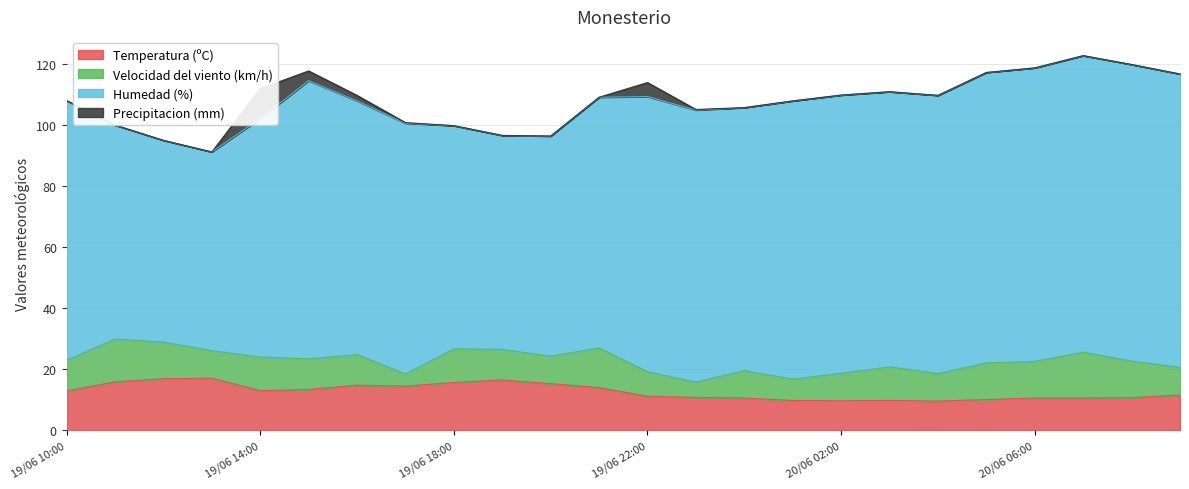

True or false: Precipitacion (mm) and Velocidad del viento (km/h) cross at least once.

False